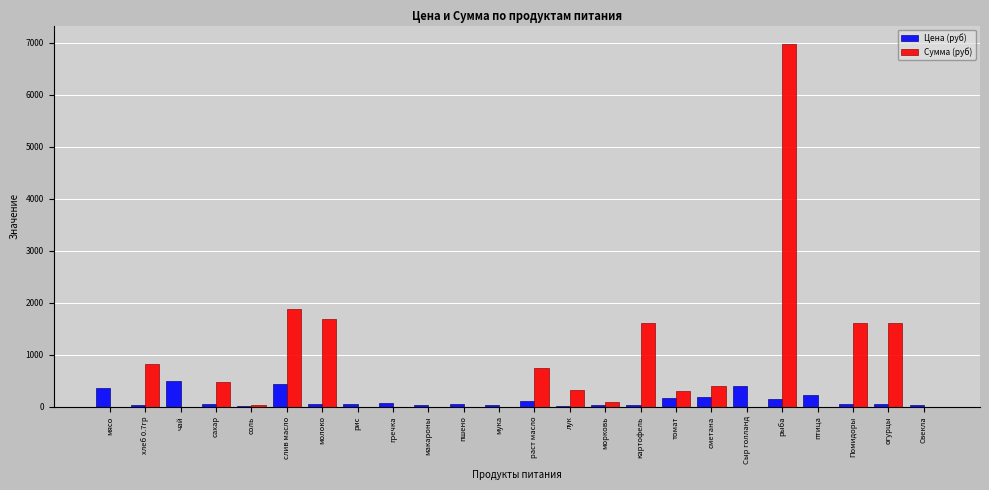

The Цена (руб) series shows 400.0 at Сыр голланд. True or false?

True